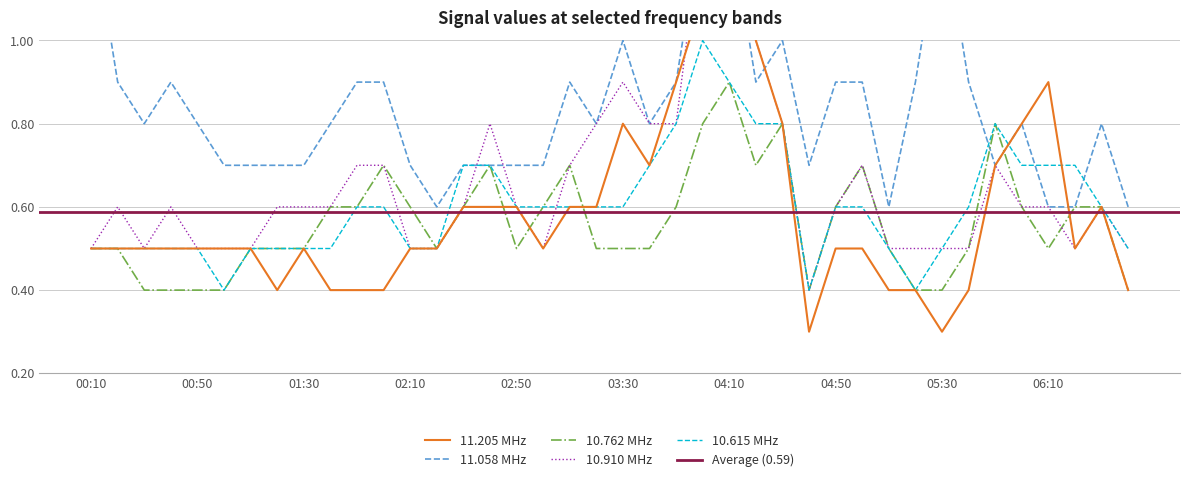

What is the total value across all series at 00:50?

2.7